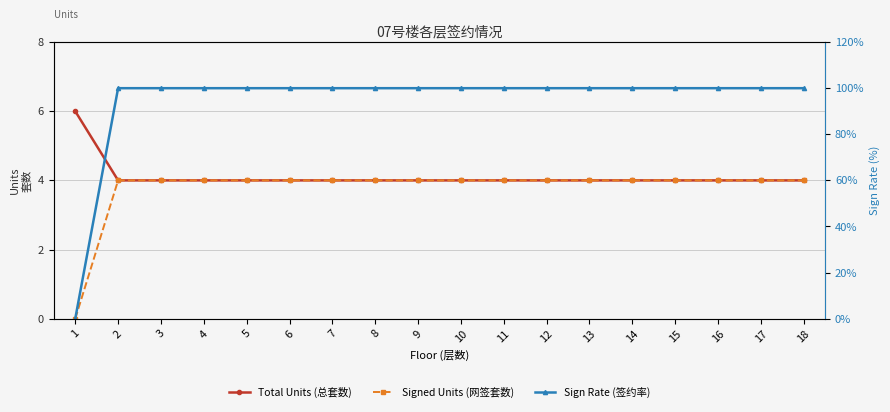

True or false: Total Units (总套数) has more than 1 points higher than both neighbors.

False